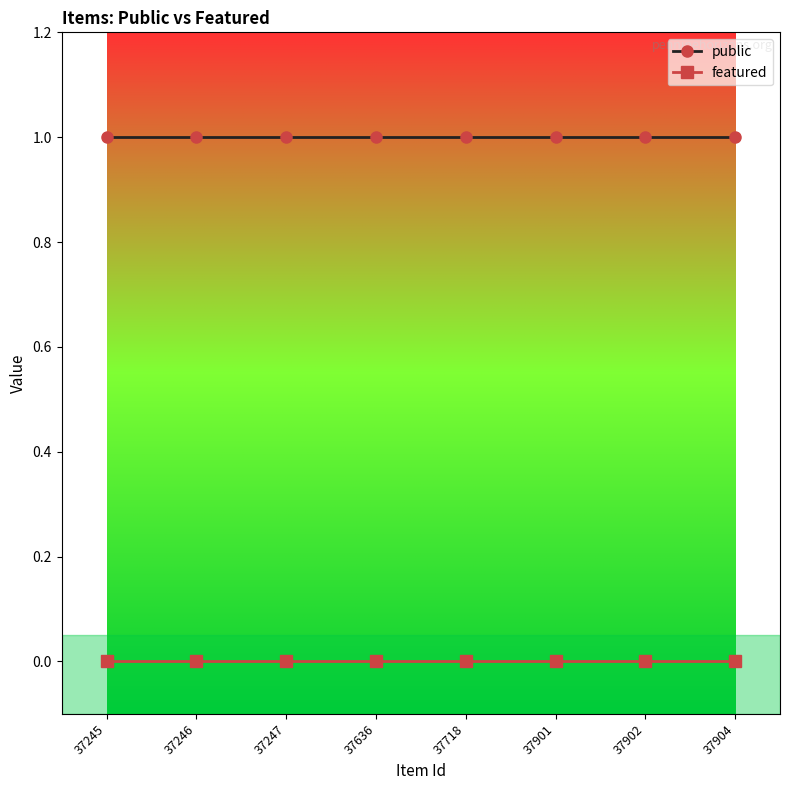

Rank the series by their maximum value, from lowest to highest.

featured, public